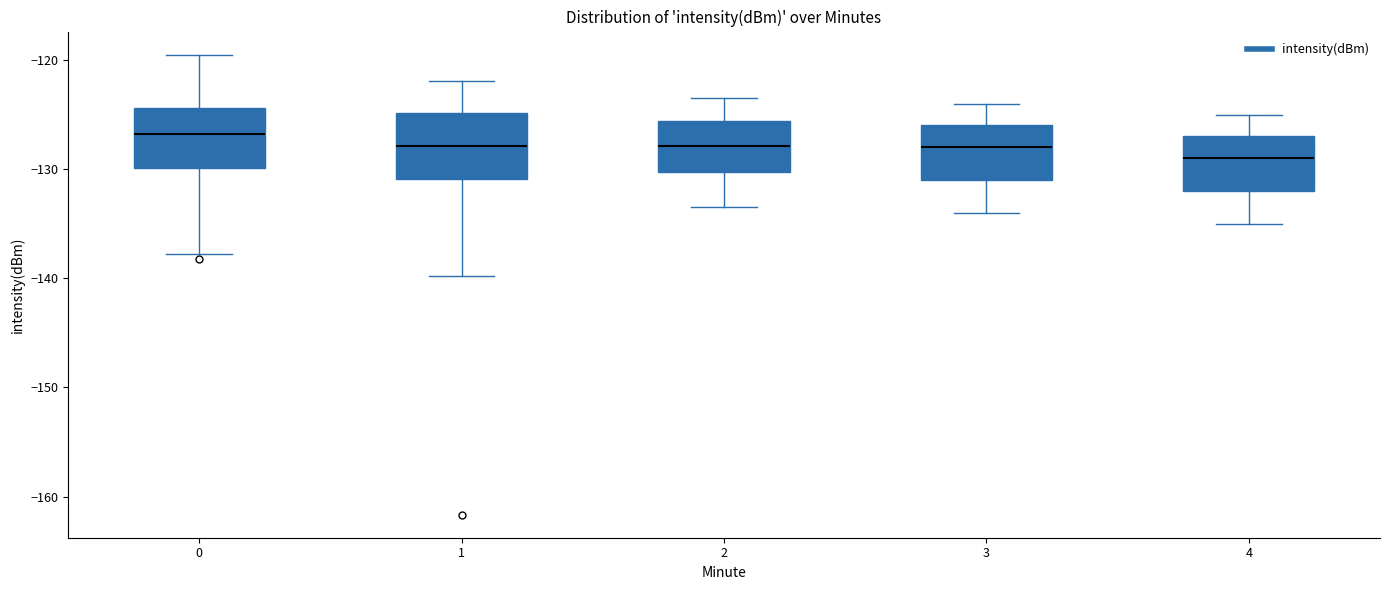

Where does the upper whisker of the box at x = 1 end on the y-axis? The values are not printed on the chart, so give them approximately, as read against the axis.

-122